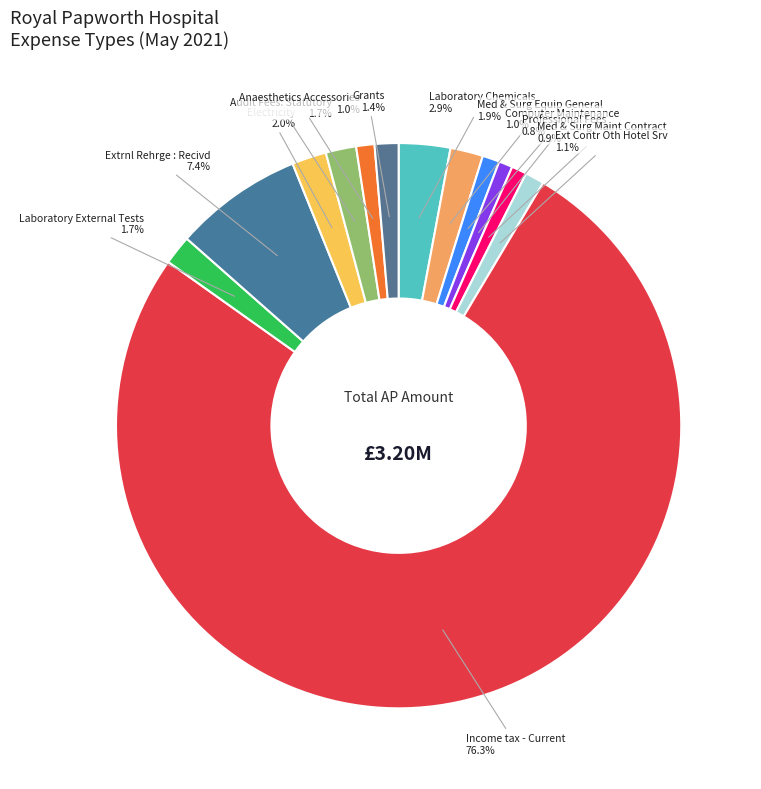

How many slices are in this pie chart?

13